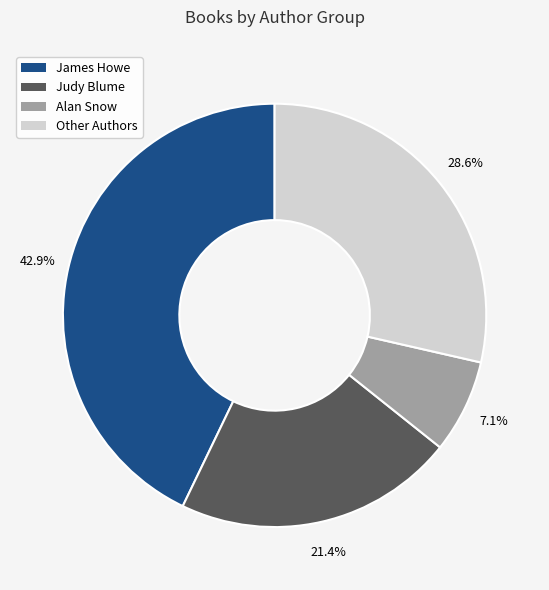

Is there any slice that represents more than half of the pie?

No